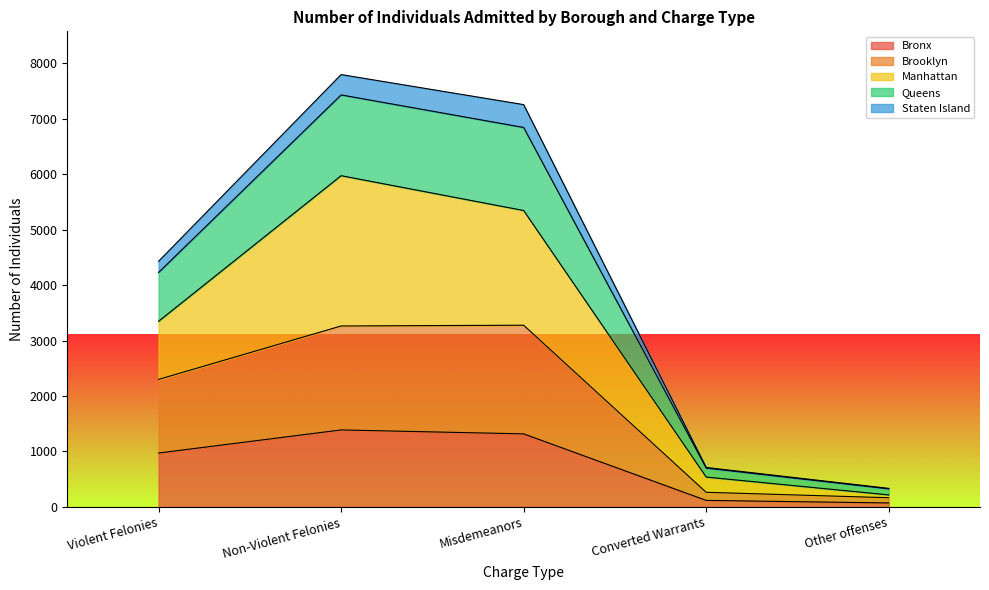

Which label corresponds to the smallest value in the chart?

Other offenses